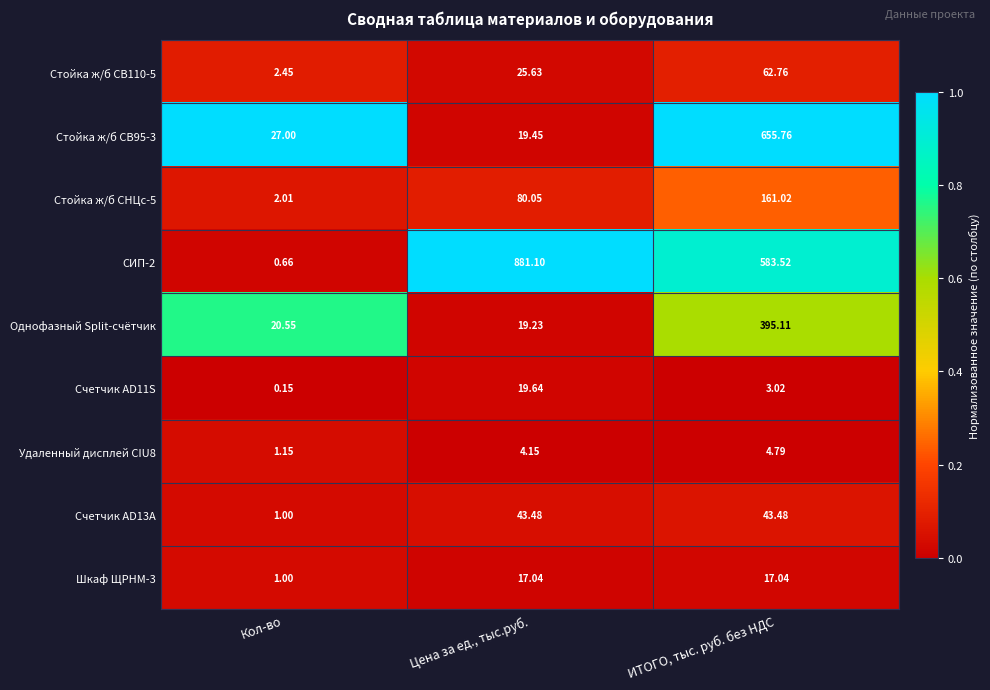

Which category has the highest value across all series?

Цена за ед., тыс.руб.